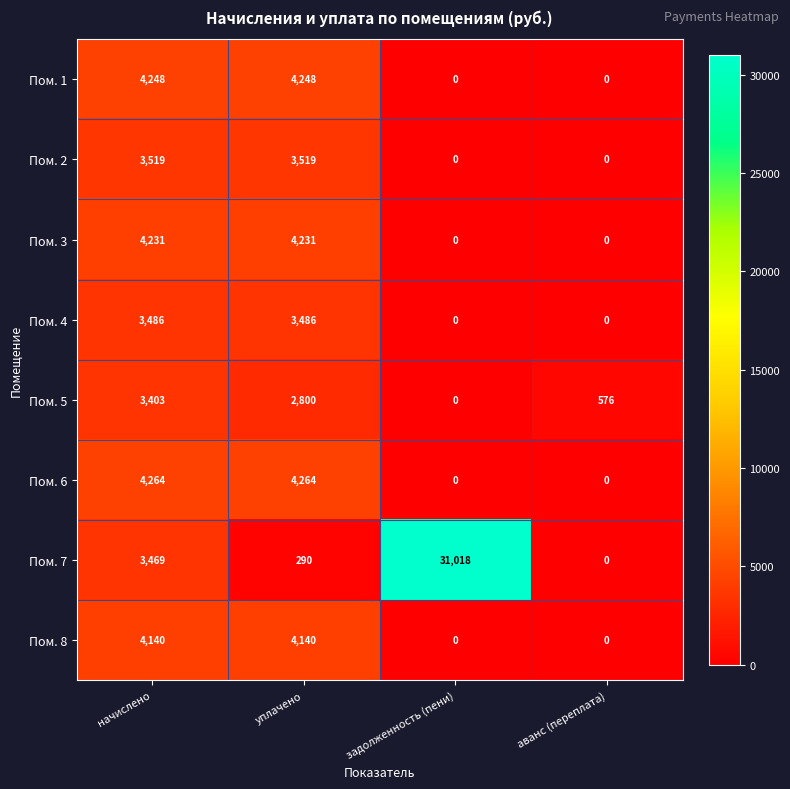

What is the maximum value shown in the chart?

31018